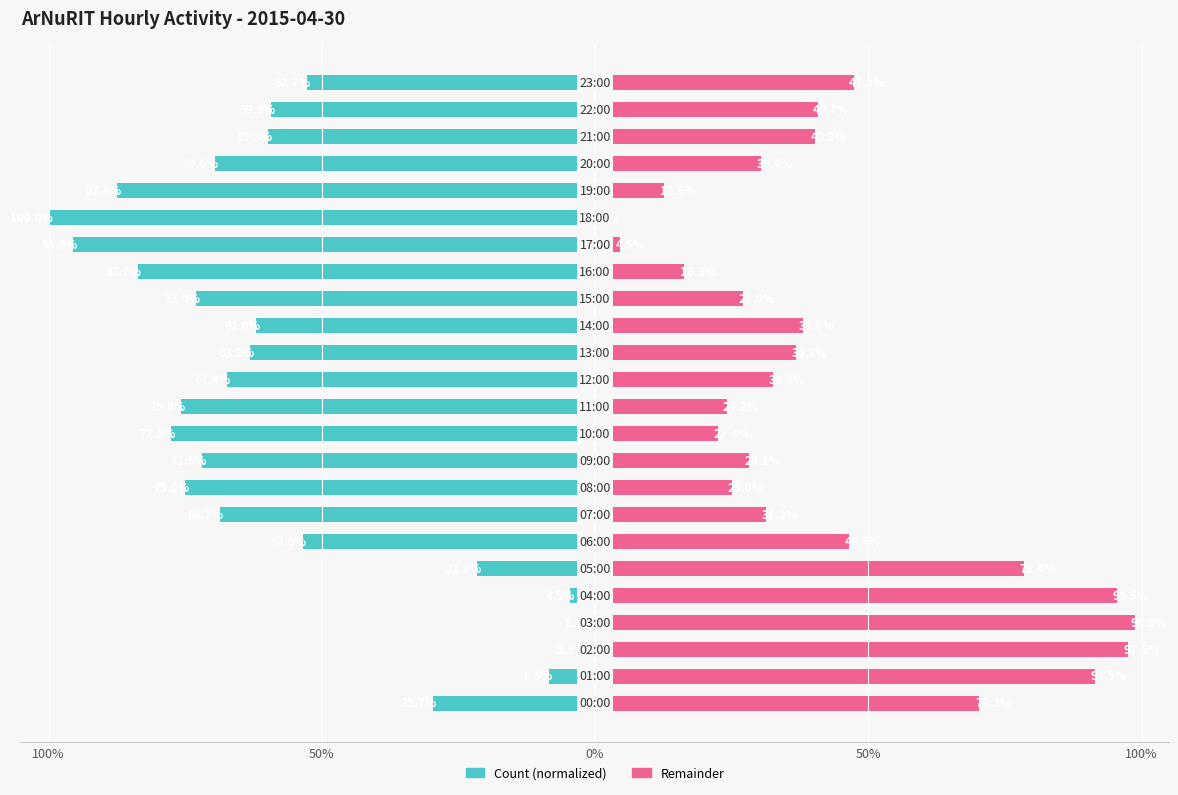

The Count (normalized) series shows -40.3 at 13. True or false?

False